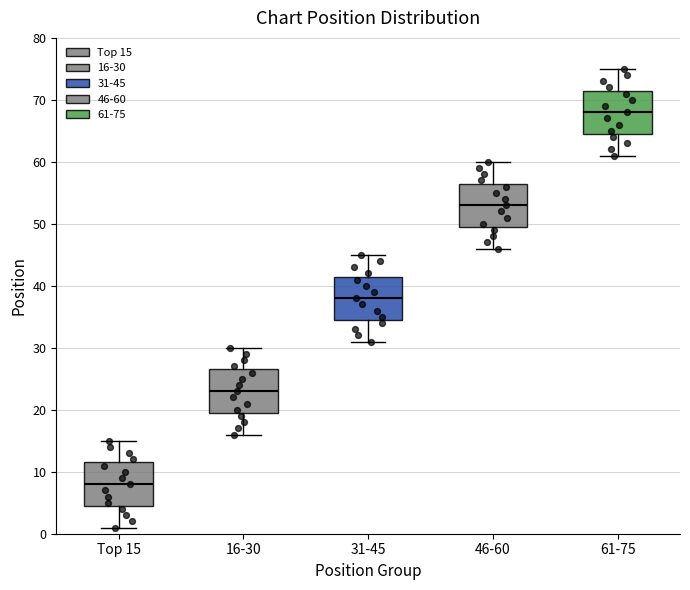

Which box has the lowest median line?

Top 15